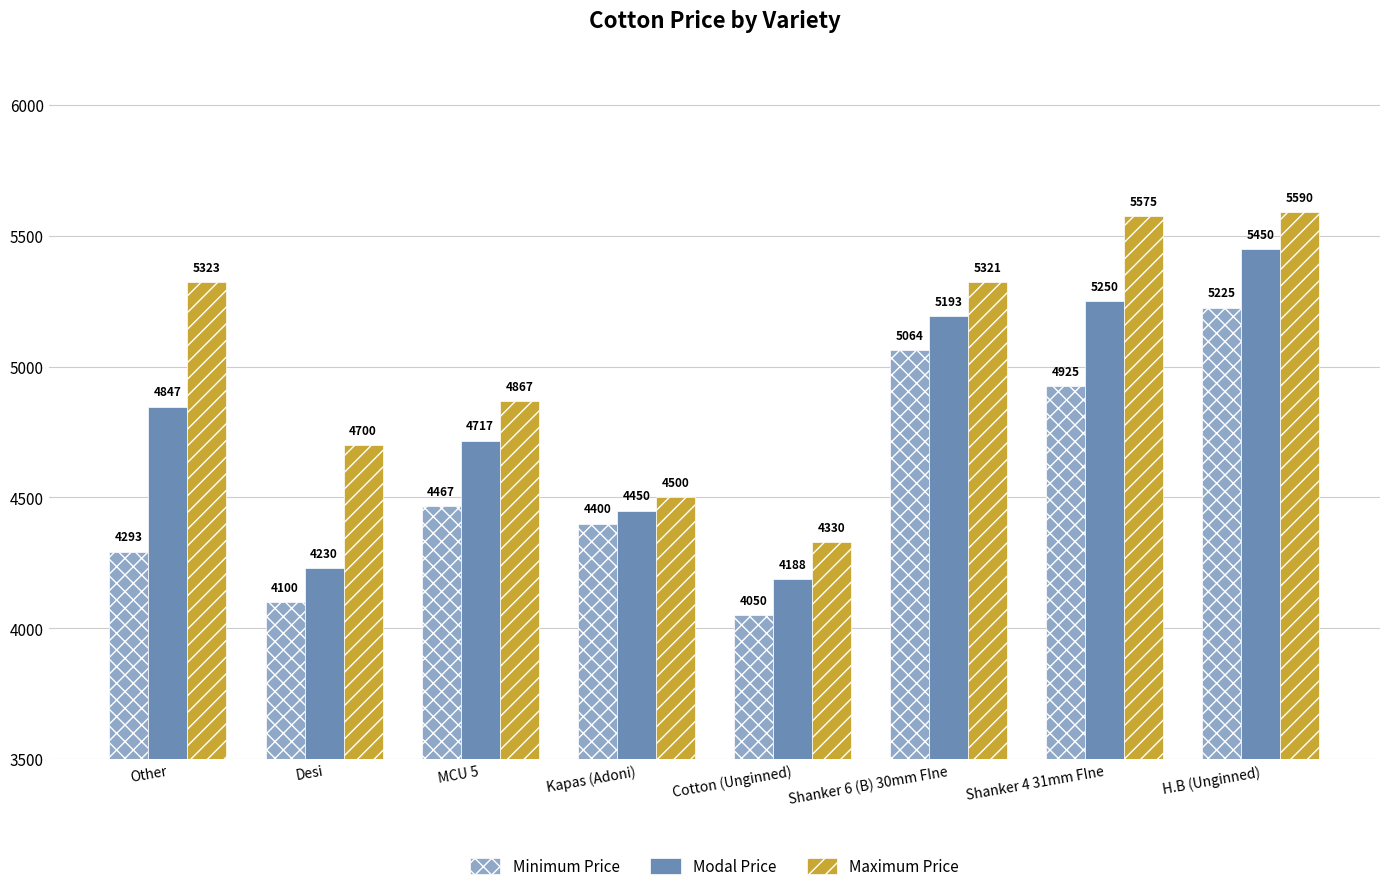

How many bars are there in total?

24